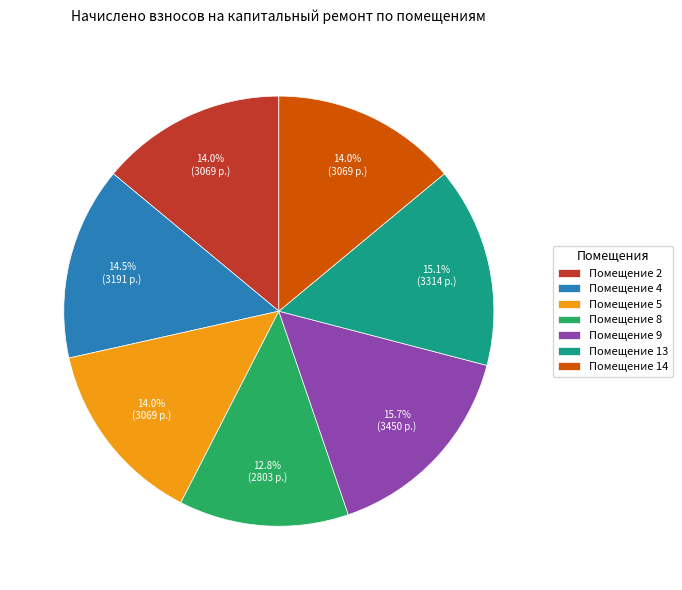

What is the smallest slice in the pie chart?

Помещение 8